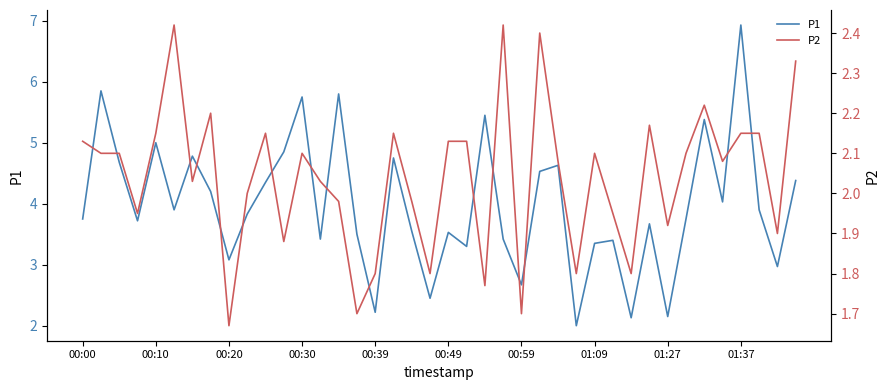

What is the sum of all P2 values?

81.6